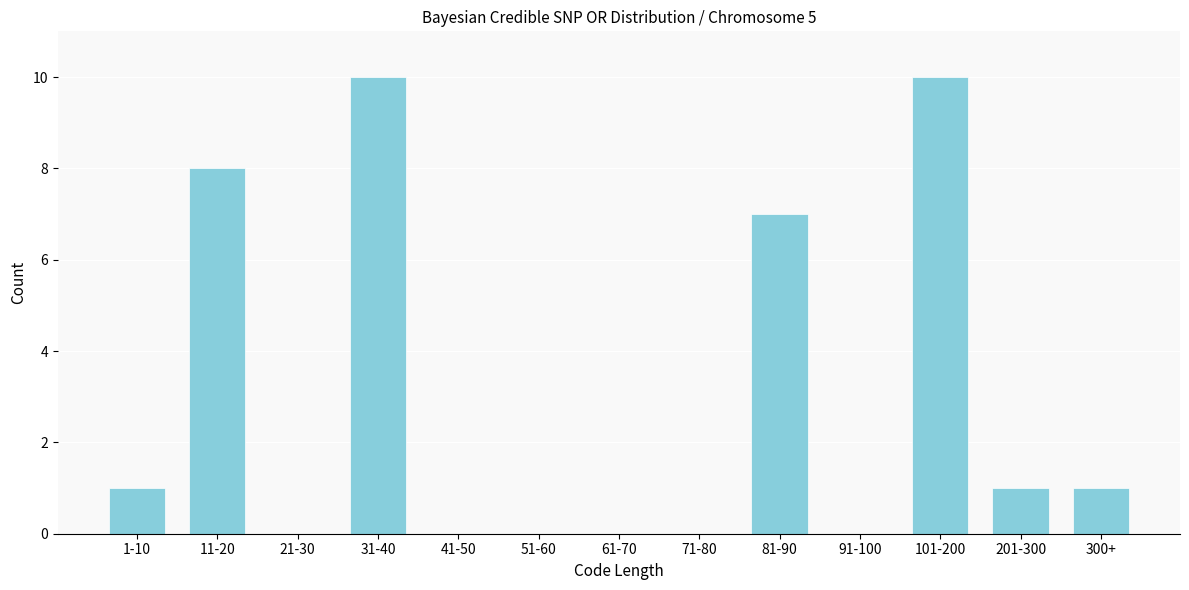

Reading left to right, transcribe all the data shown in this chart.

1-10=1	11-20=8	21-30=0	31-40=10	41-50=0	51-60=0	61-70=0	71-80=0	81-90=7	91-100=0	101-200=10	201-300=1	300+=1